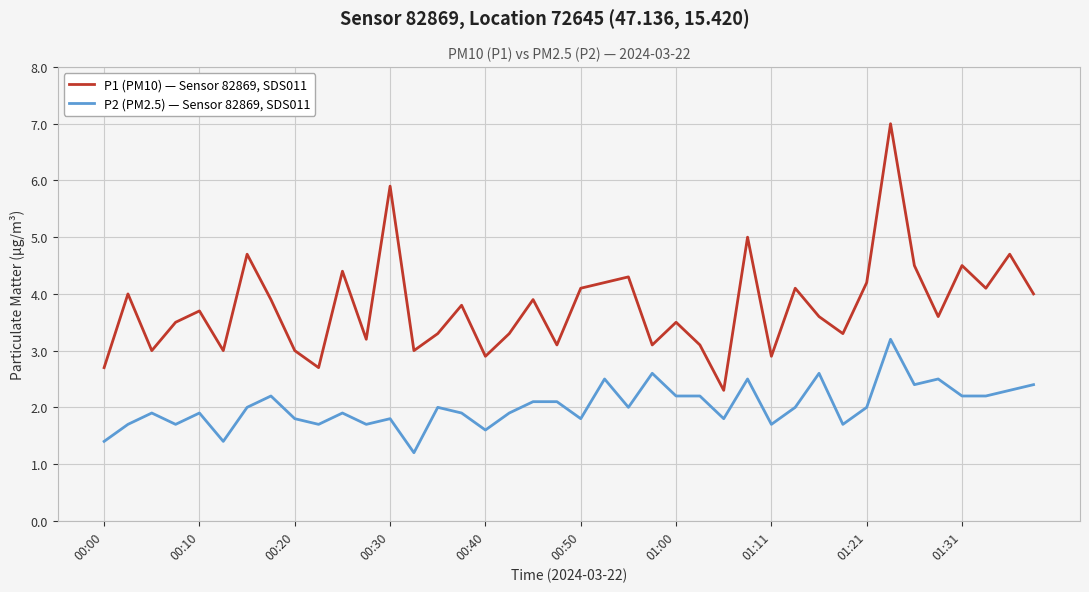

Rank the series by their maximum value, from highest to lowest.

P1 (PM10) — Sensor 82869, SDS011, P2 (PM2.5) — Sensor 82869, SDS011